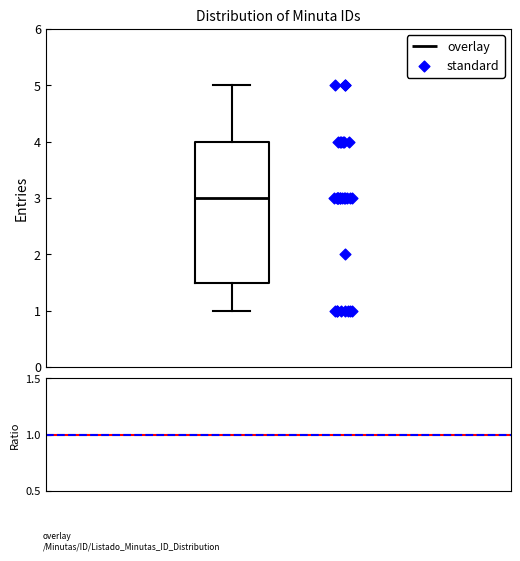

Transcribe this box plot: give where the median line is, the range the box spans, and where the two whiskers end, as read against the y-axis. The values are not printed on the chart, so give them approximately, as read against the axis.

median 3.0, box 1.5 to 4.0, whiskers 1.0 to 5.0